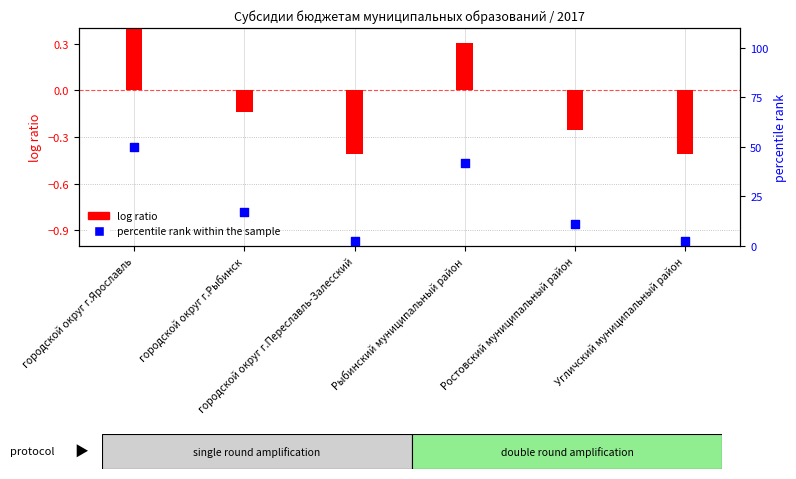

At which category is the sum across all series the highest?

городской округ г.Ярославль